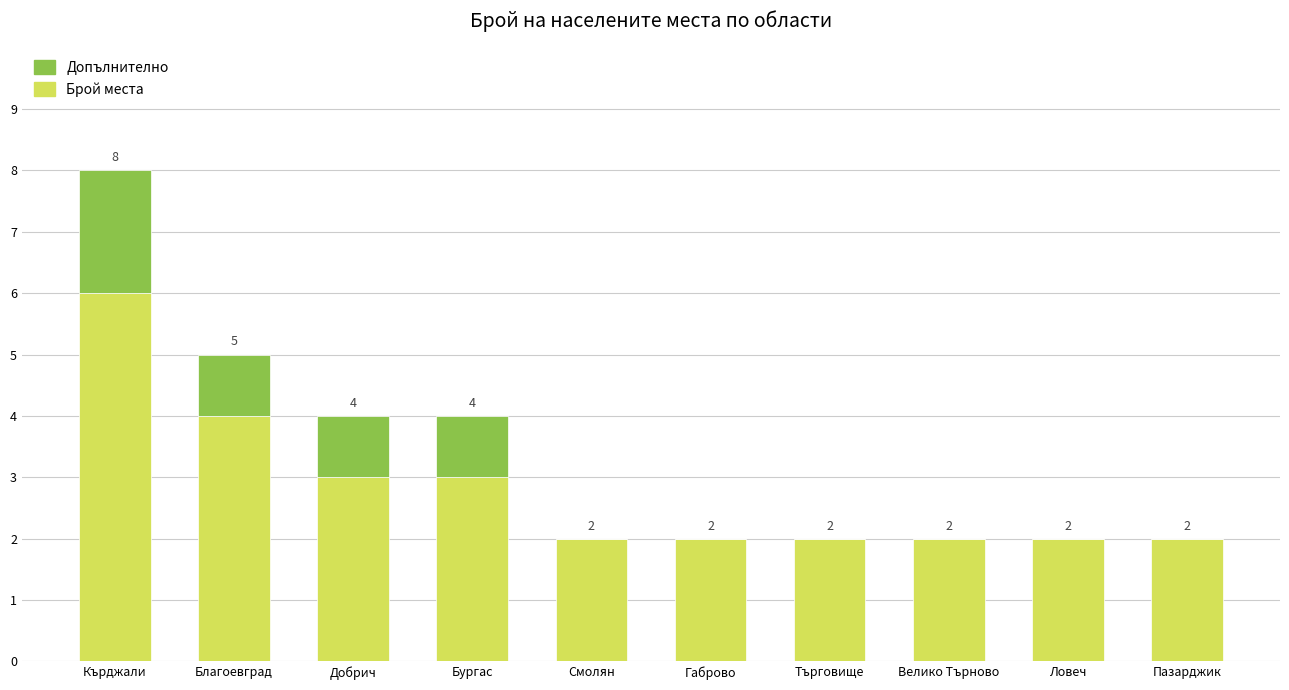

How many Брой места values are between 2 and 3?

8